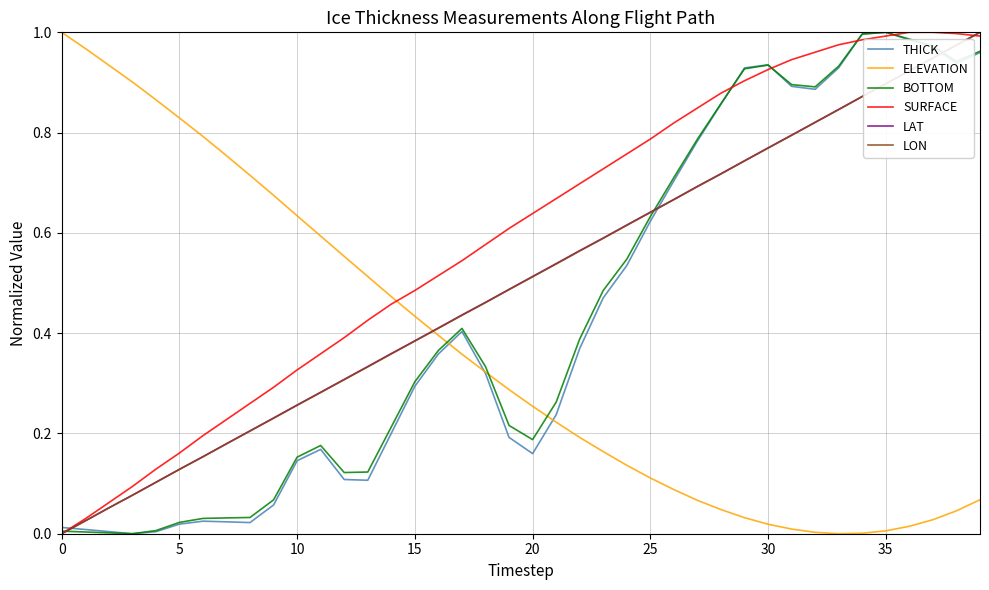

After their last crossing, which series has the higher values: THICK or LON?

LON